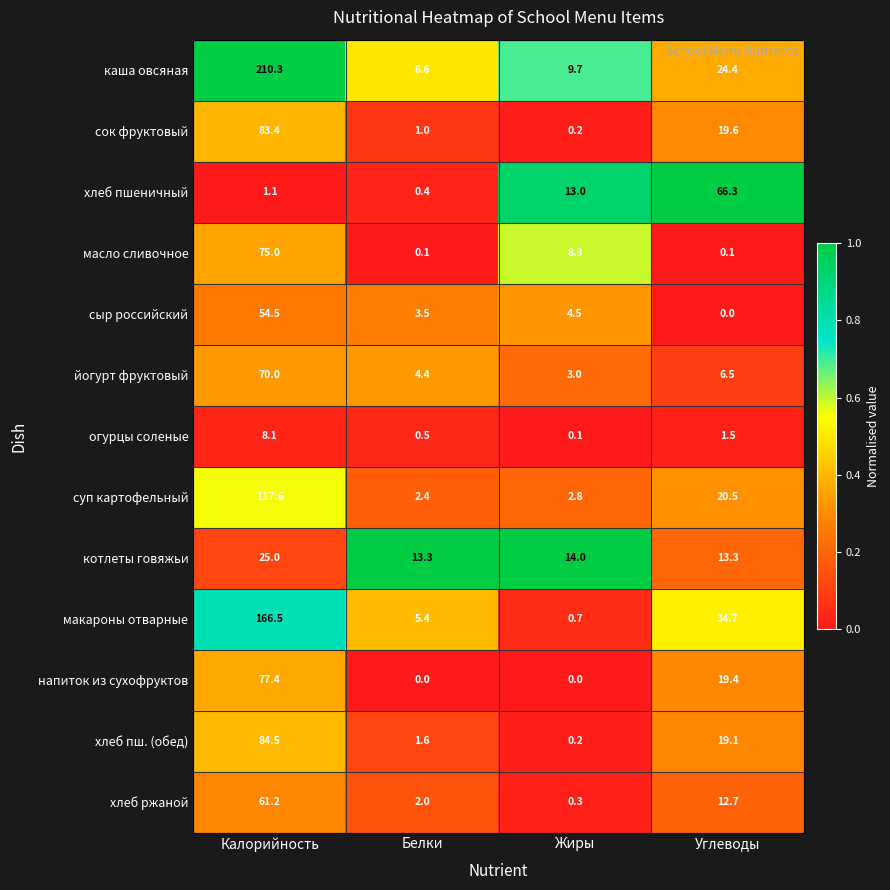

Between Жиры and Углеводы, which series saw the biggest shift?

хлеб пшеничный